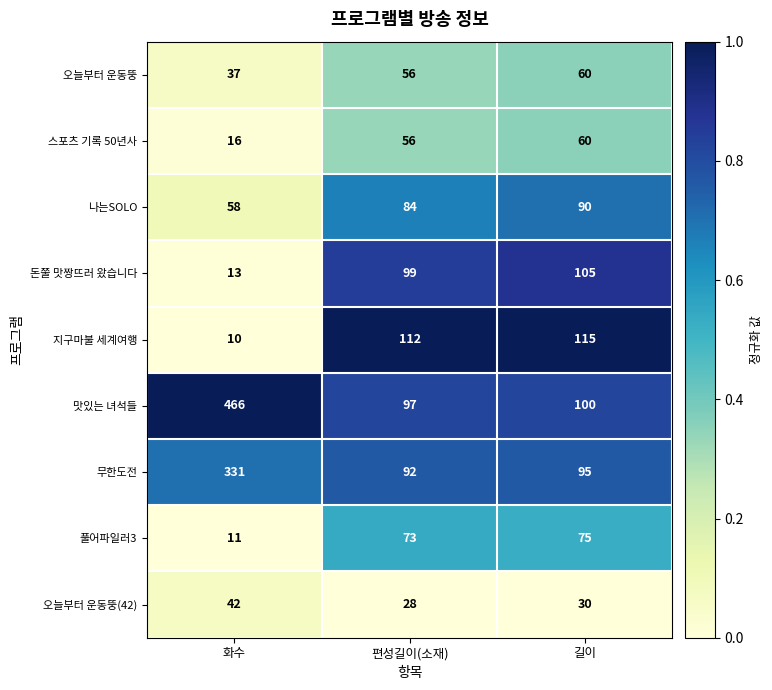

What is the total value across all series at 화수?

984